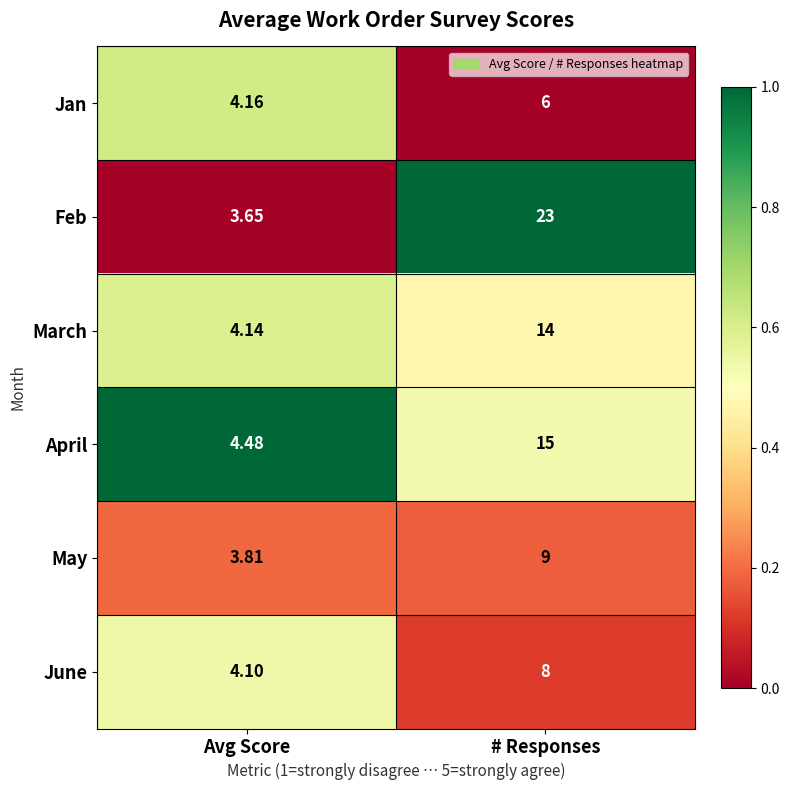

At which category is the sum across all series the highest?

# Responses